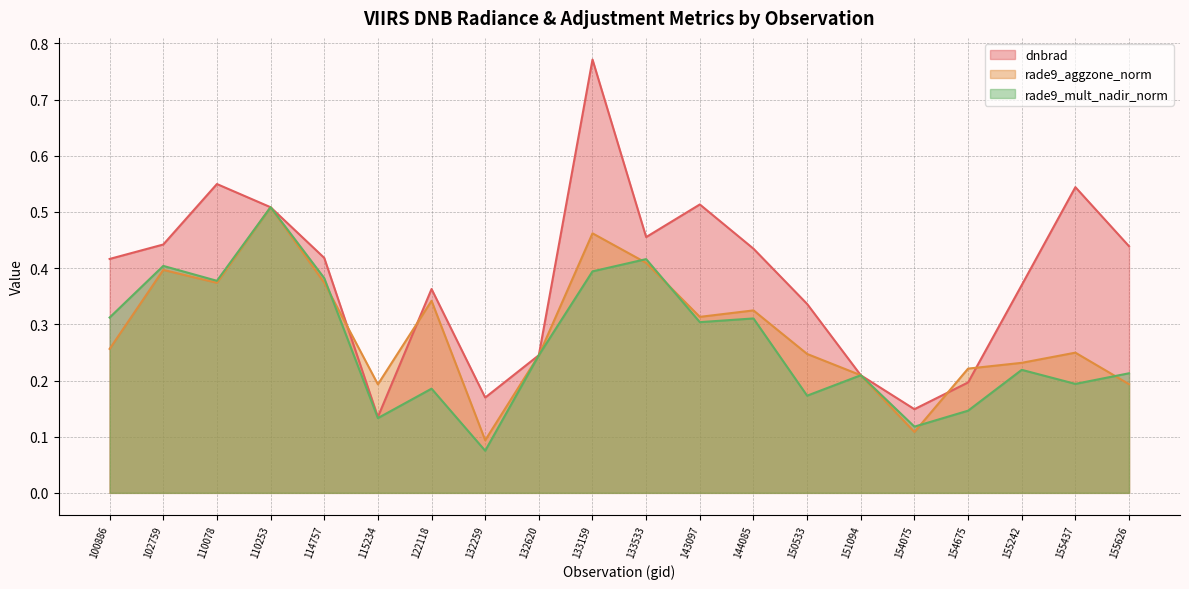

What is the minimum value for rade9_aggzone_norm?

0.1